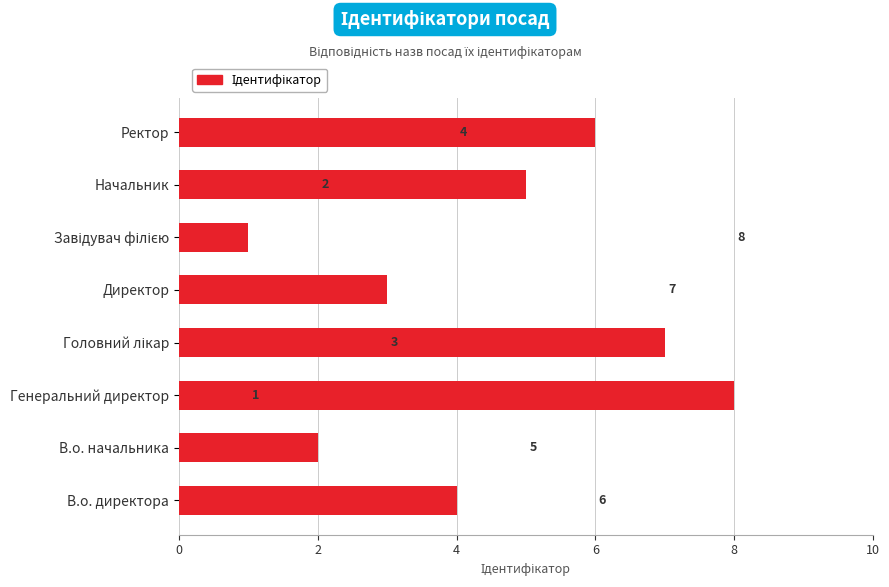

Where is the data nearest to the value 4?

В.о. директора